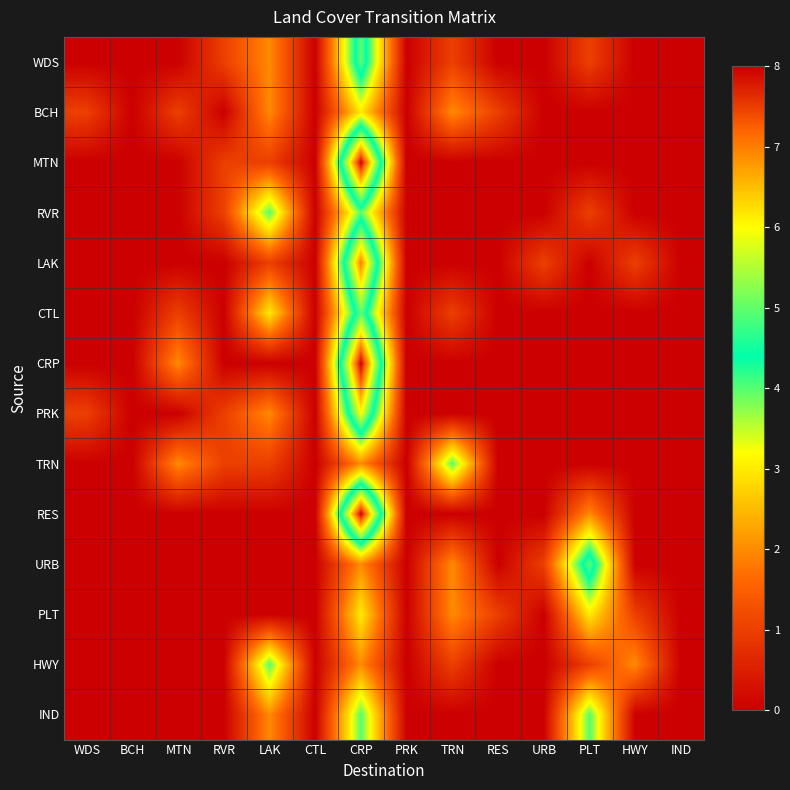

Between CRP and IND, which series saw the biggest shift?

MTN